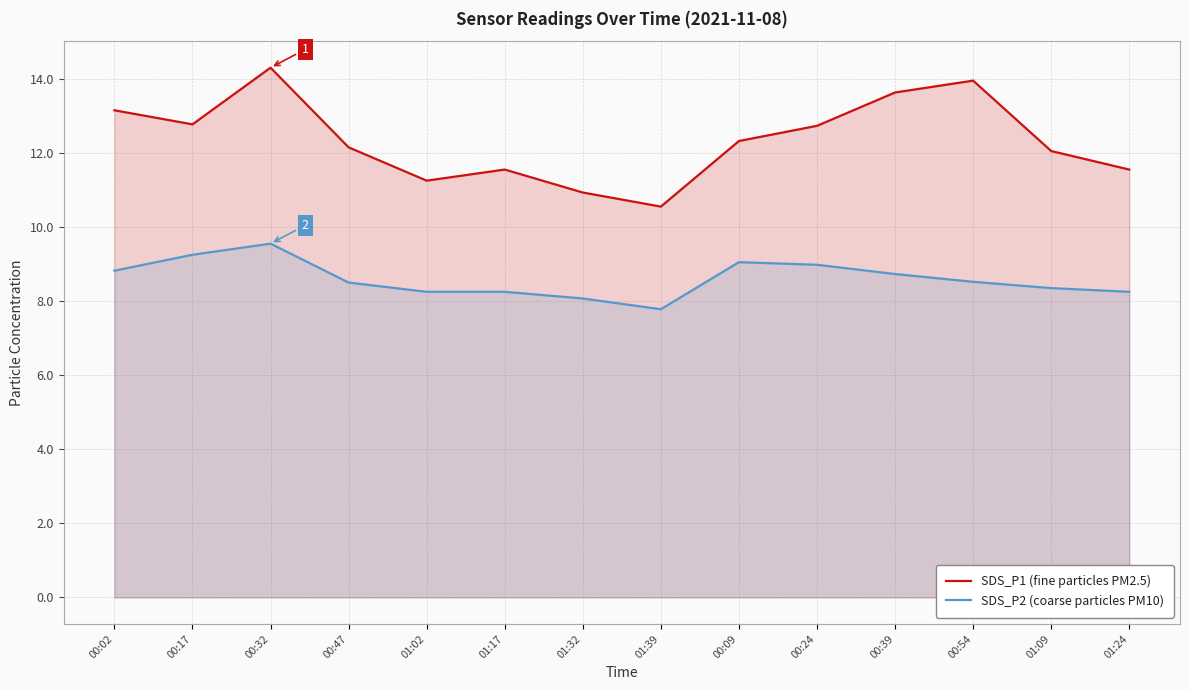

At which category does SDS_P1 (fine particles PM2.5) reach its first local peak?

00:32